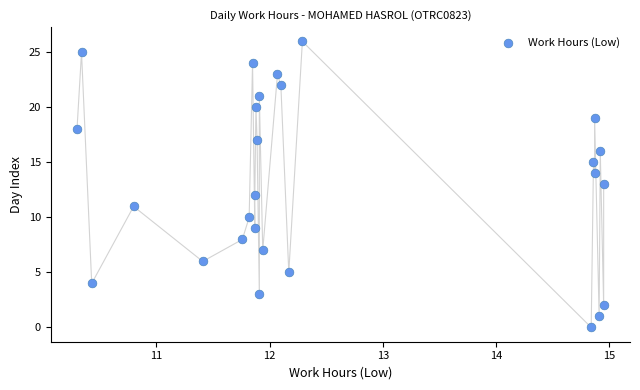

What is the range of Y values (max minus min)?

26